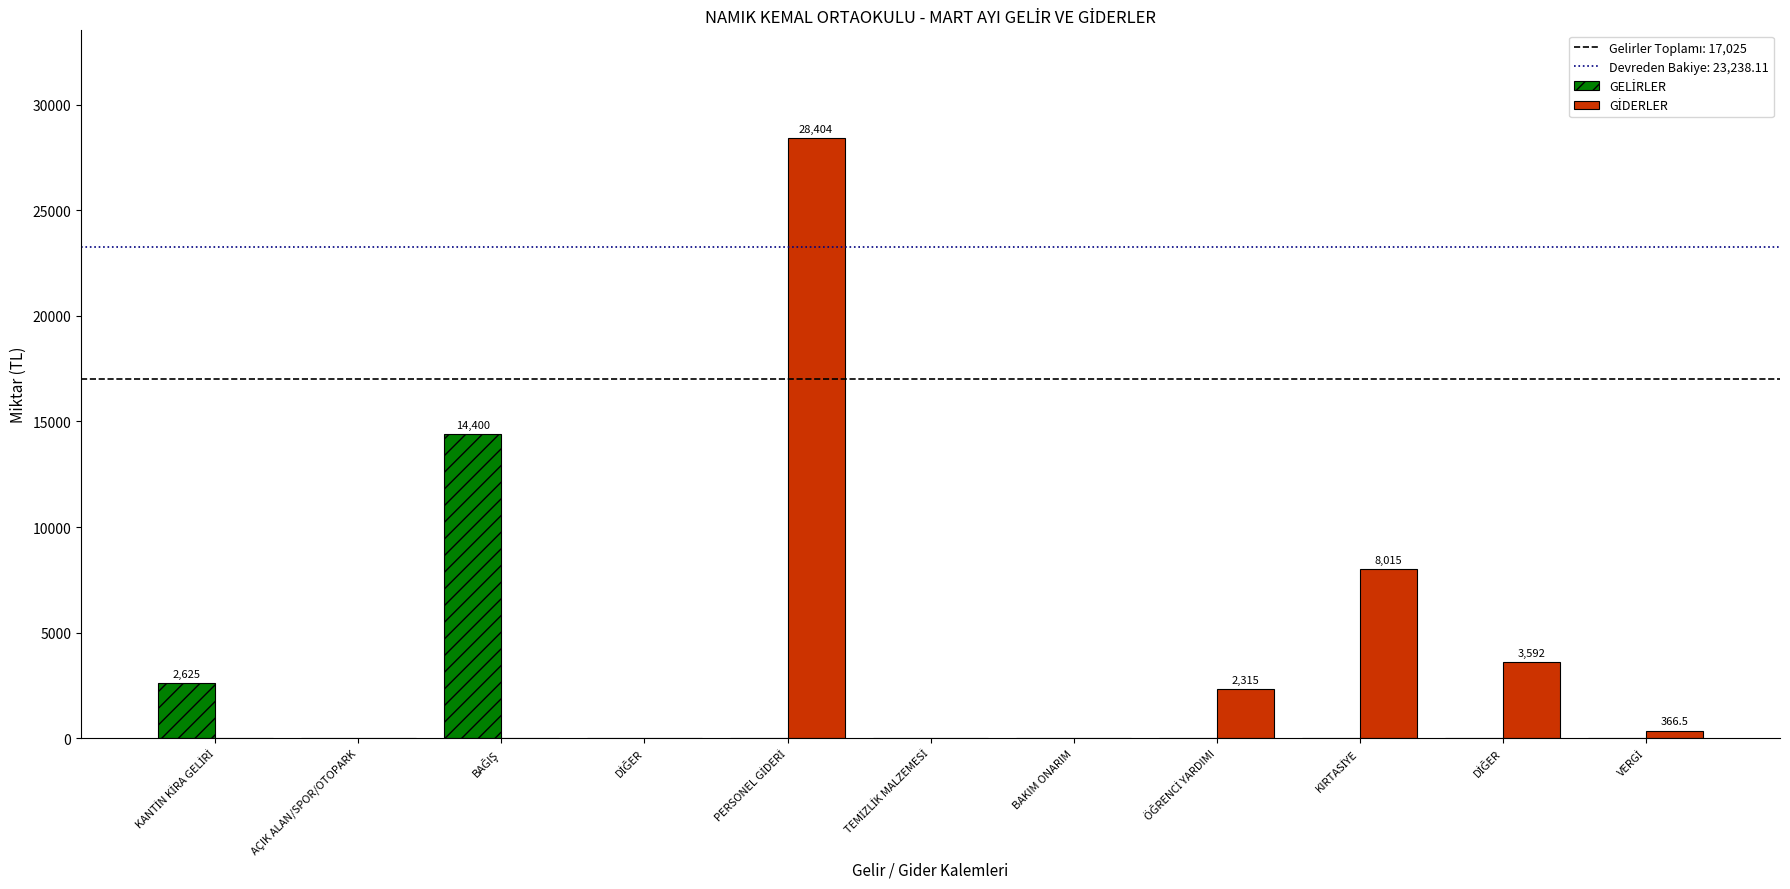

At which label does GİDERLER reach its peak?

PERSONEL GİDERİ